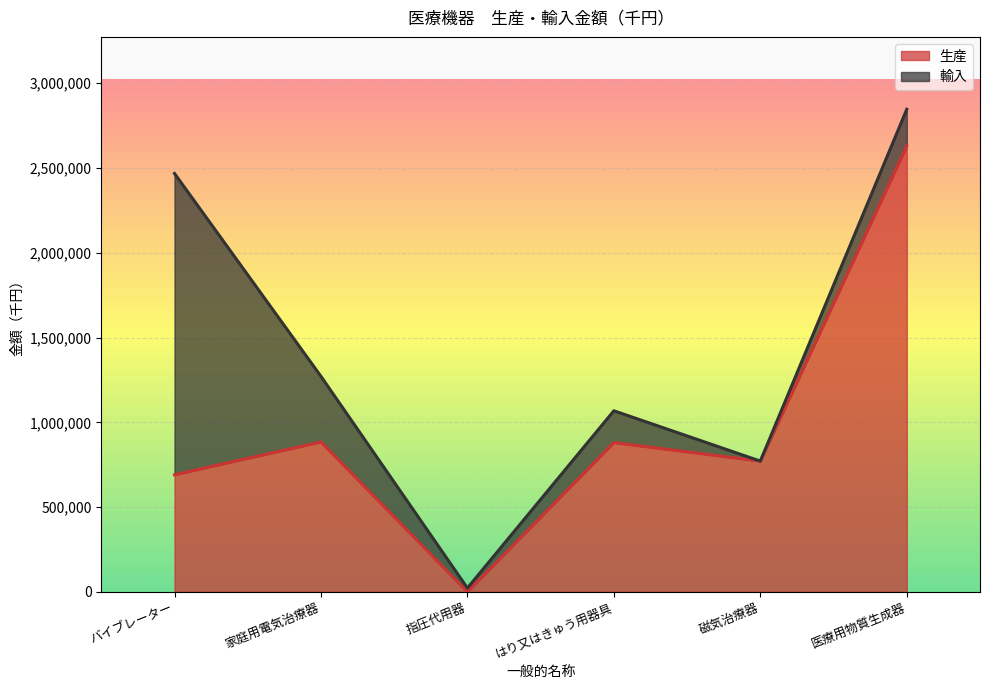

The value at バイブレーター is 690577. True or false?

True